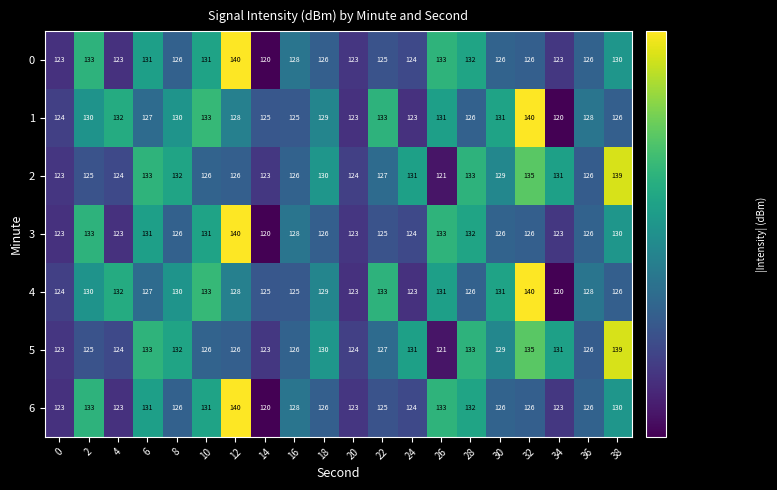

What is the minimum value shown in the chart?

120